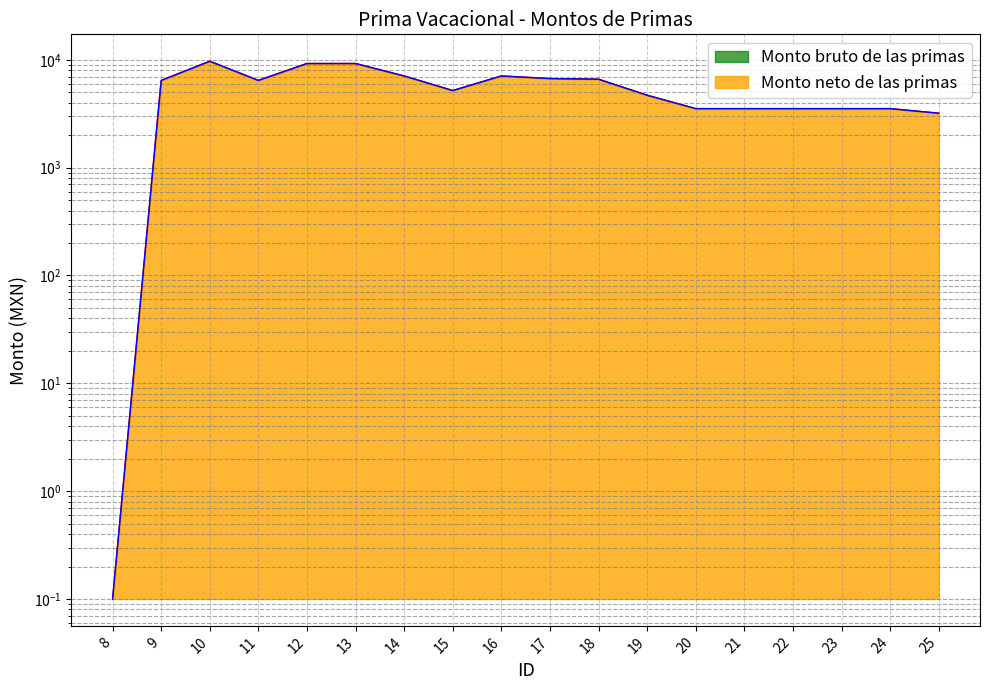

Reading right to left, list all the values displayed in this chart.

Monto bruto de las primas: 25=3200.3	24=3528.3	23=3528.3	22=3528.3	21=3528.3	20=3528.3	19=4696.6	18=6611.9	17=6702.7	16=7088.0	15=5190.5	14=7088.0	13=9243.8	12=9243.8	11=6443.6	10=9706.0	9=6443.6	8=0.1
Monto neto de las primas: 25=3200.3	24=3528.3	23=3528.3	22=3528.3	21=3528.3	20=3528.3	19=4696.6	18=6611.9	17=6702.7	16=7088.0	15=5190.5	14=7088.0	13=9243.8	12=9243.8	11=6443.6	10=9706.0	9=6443.6	8=0.1